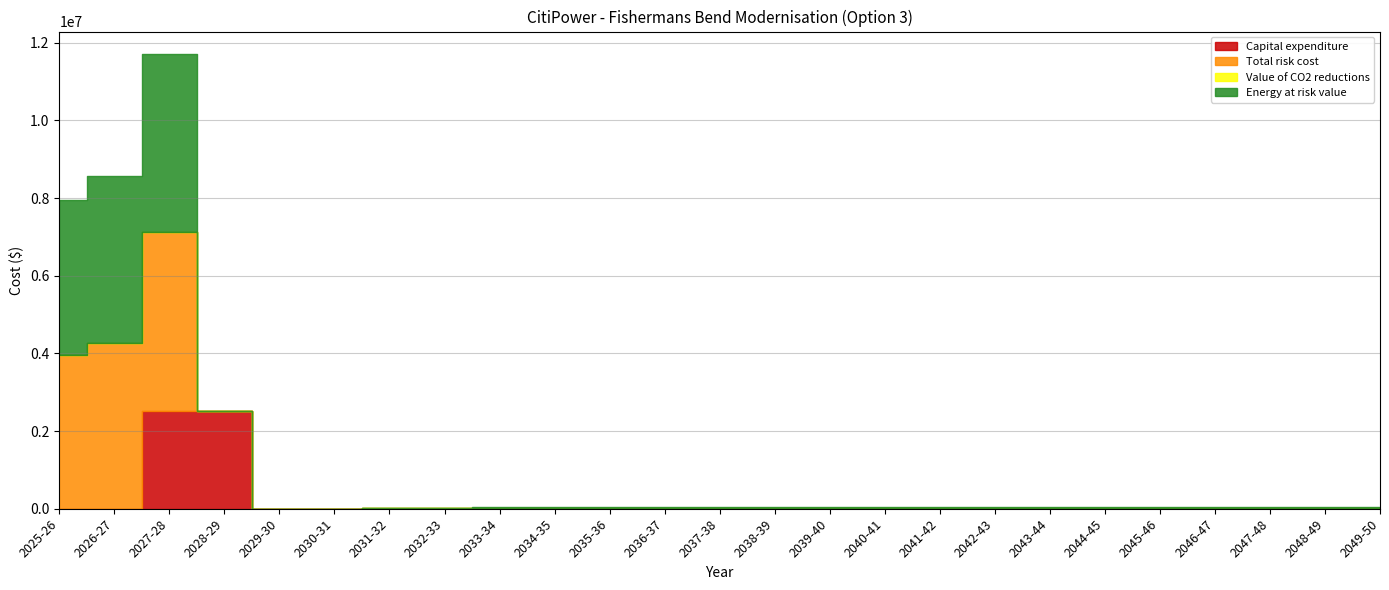

What is the total value across all series at 2034-35?

45377.6